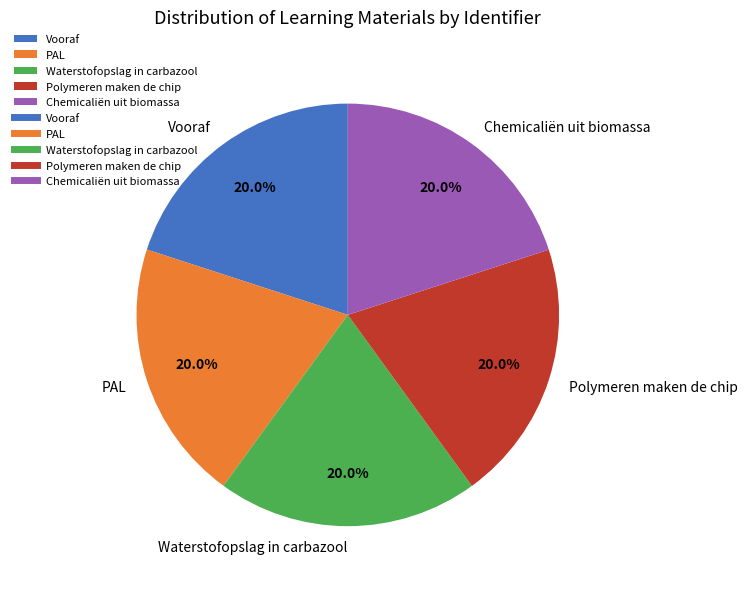

Count the number of slices in the pie.

5